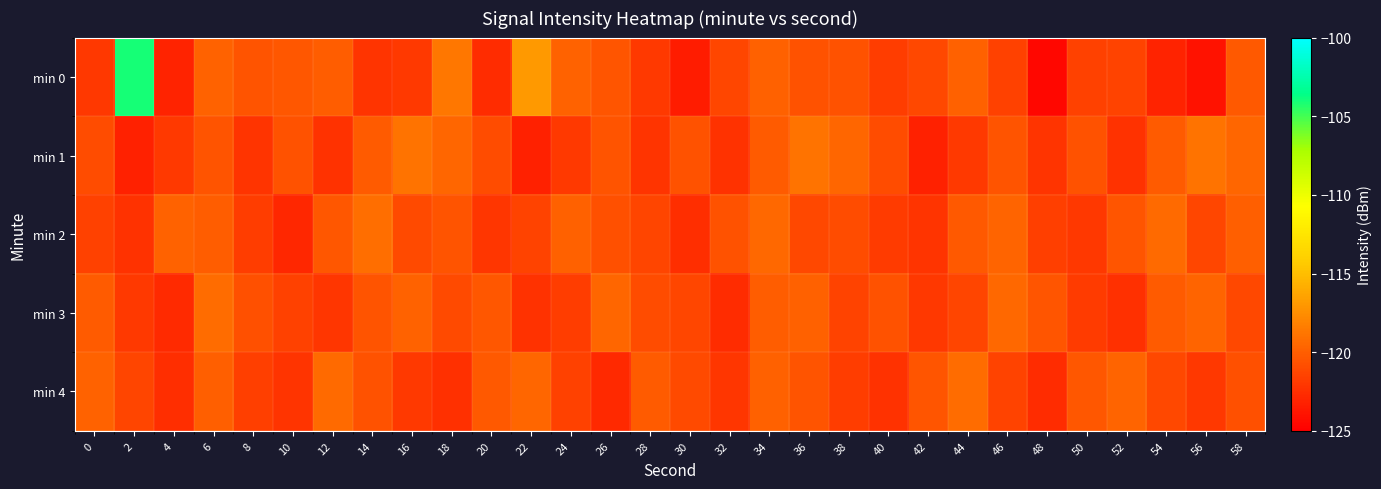

Count the number of data series in this chart.

5